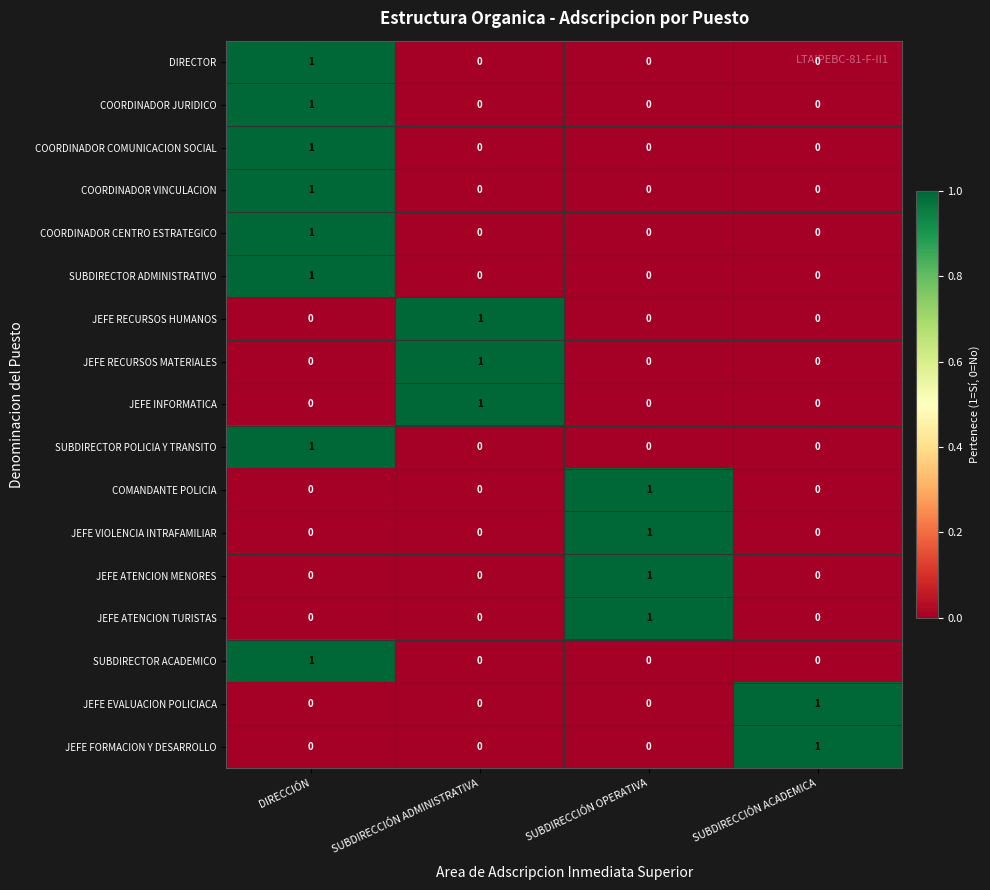

At which label does JEFE VIOLENCIA INTRAFAMILIAR reach its peak?

SUBDIRECCIÓN OPERATIVA